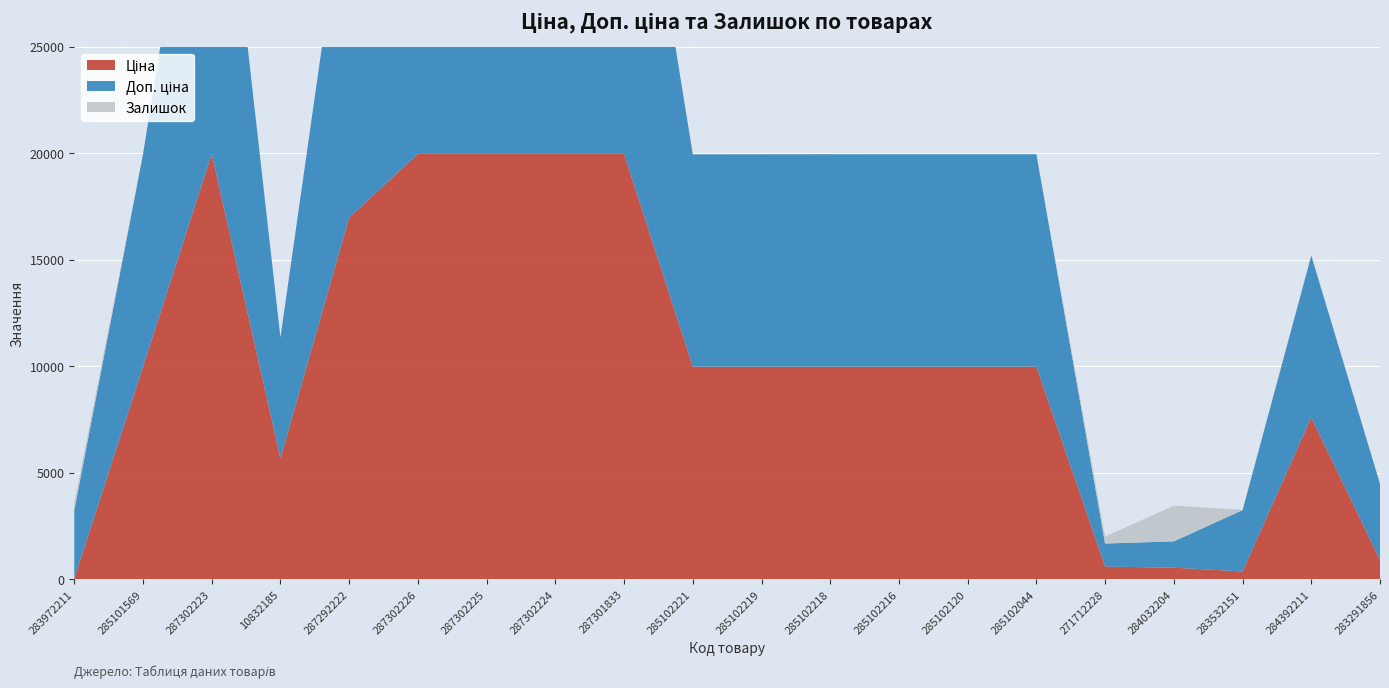

Reading left to right, transcribe all the data shown in this chart.

Ціна: 283972211=32.0	285101569=9975.0	287302223=19964.2	10832185=5673.8	287292222=16976.3	287302226=19964.2	287302225=19964.2	287302224=19964.2	287301833=19964.2	285102221=9975.0	285102219=9975.0	285102218=9975.0	285102216=9975.0	285102120=9975.0	285102044=9975.0	271712228=589.9	284032204=539.0	283532151=359.9	284392211=7596.5	283291856=895.9
Доп. ціна: 283972211=3205.0	285101569=9975.0	287302223=19964.2	10832185=5673.8	287292222=16976.3	287302226=19964.2	287302225=19964.2	287302224=19964.2	287301833=19964.2	285102221=9975.0	285102219=9975.0	285102218=9975.0	285102216=9975.0	285102120=9975.0	285102044=9975.0	271712228=1081.7	284032204=1235.4	283532151=2878.8	284392211=7596.5	283291856=3583.6
Залишок: 283972211=360.0	285101569=7.0	287302223=7.0	10832185=4.0	287292222=4.0	287302226=0.0	287302225=5.0	287302224=3.0	287301833=0.0	285102221=11.0	285102219=9.0	285102218=3.0	285102216=0.0	285102120=0.0	285102044=1.0	271712228=328.0	284032204=1677.0	283532151=15.0	284392211=44.0	283291856=7.0